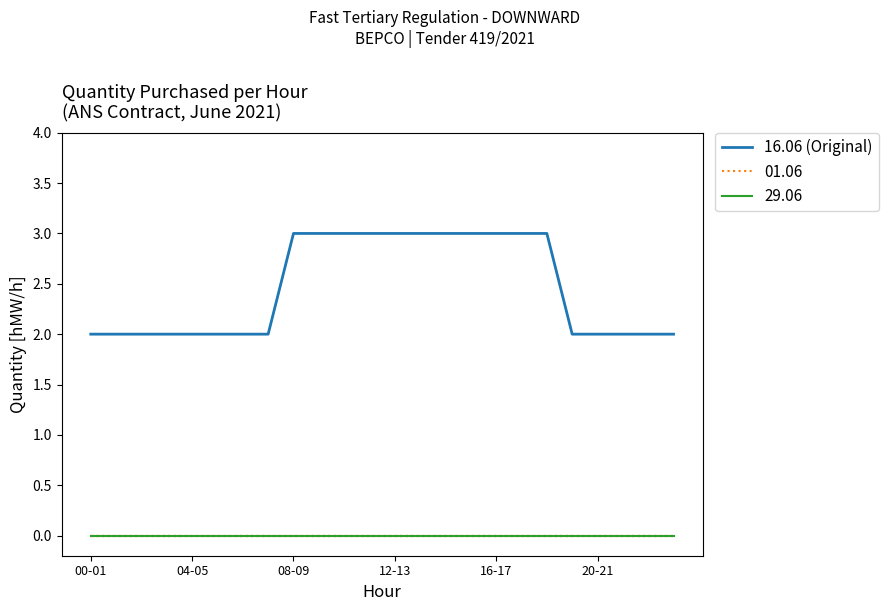

Does the chart have visible grid lines?

No